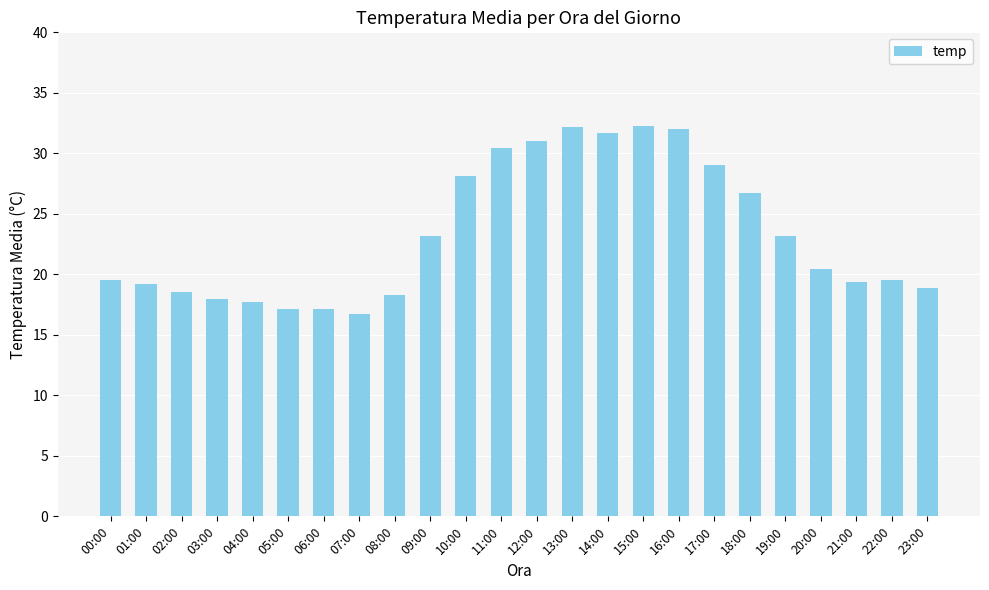

Count the number of categories in the chart.

24